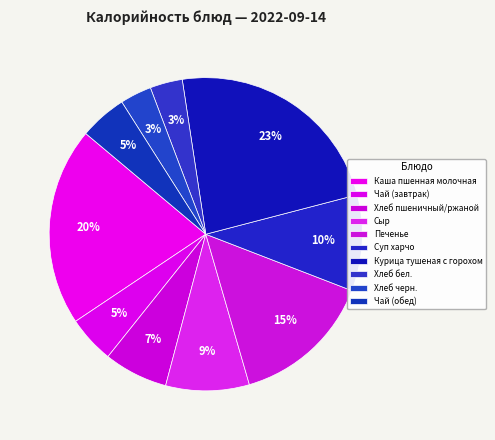

How many slices are in this pie chart?

10